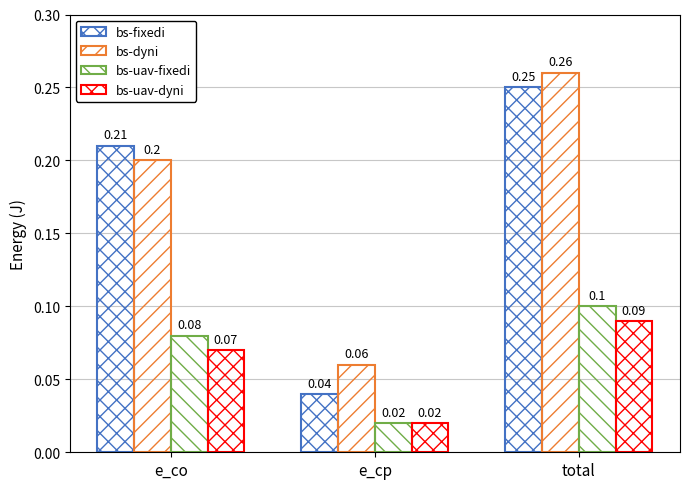

How many bs-uav-fixedi values are between 0 and 1?

3